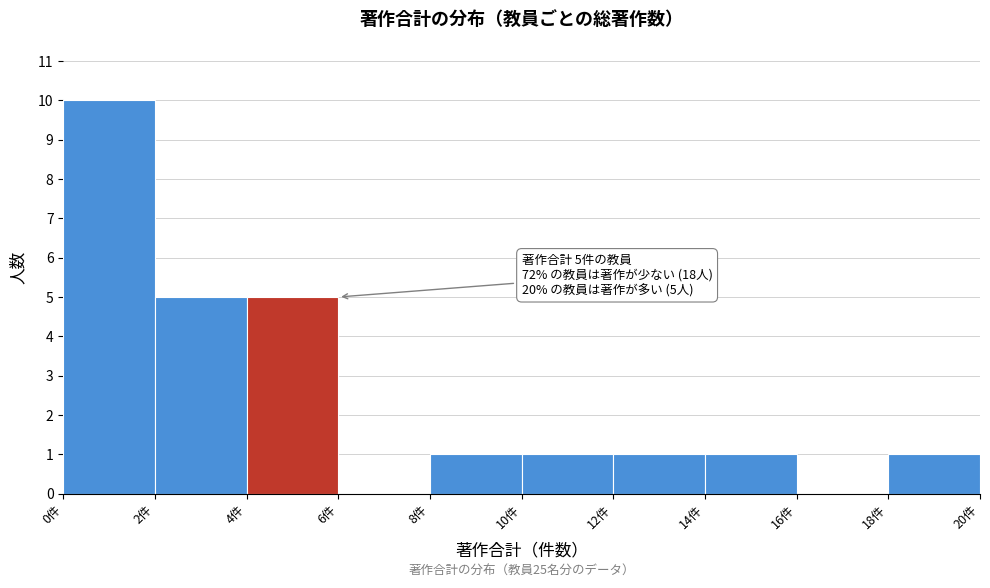

Over which range of the x-axis is the bar tallest?

0 to 2